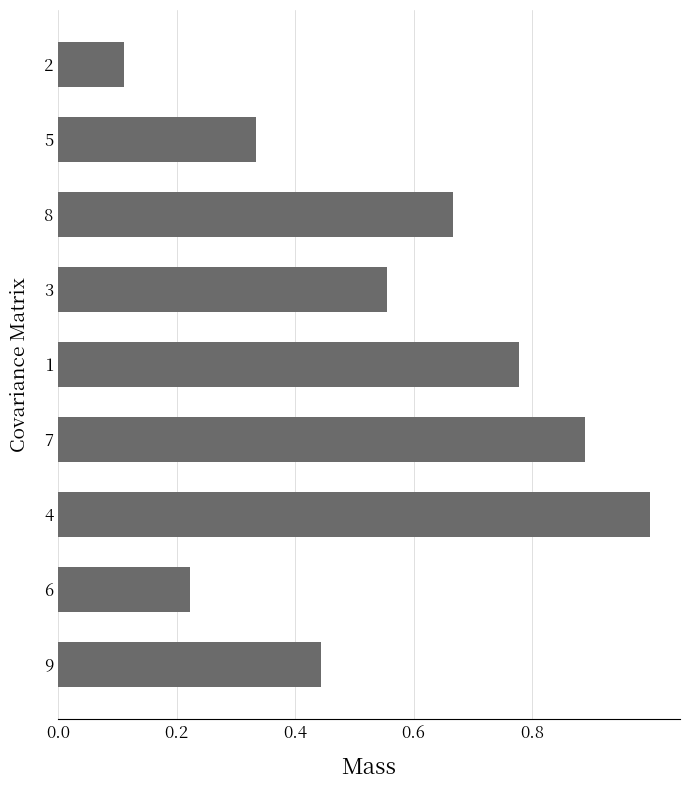

The chart shows a value of 0.7 at 4. True or false?

False